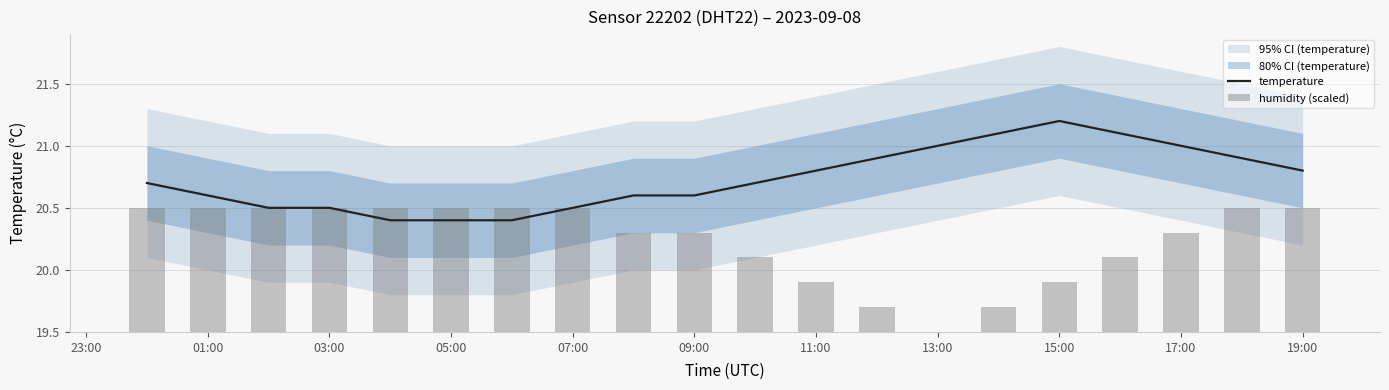

Which category has the highest value in the temperature series?

15:00